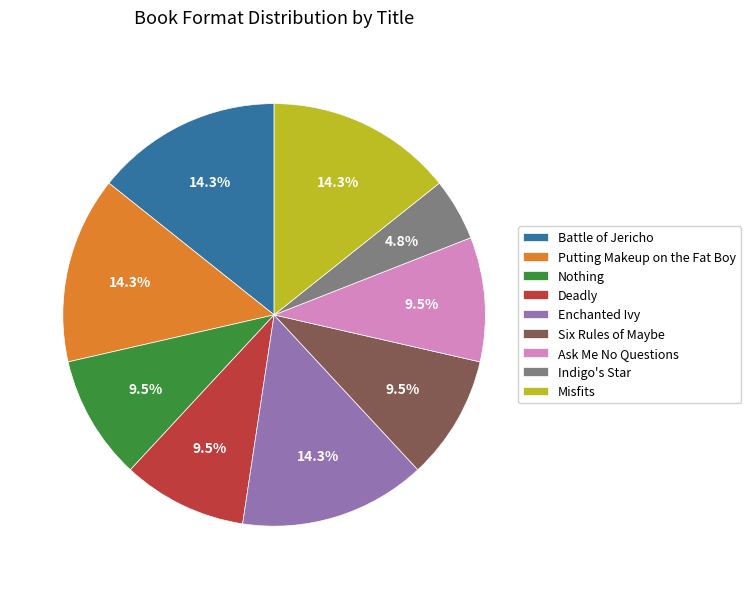

To the nearest percent, what is the combined percentage of Nothing and Indigo's Star?

14%